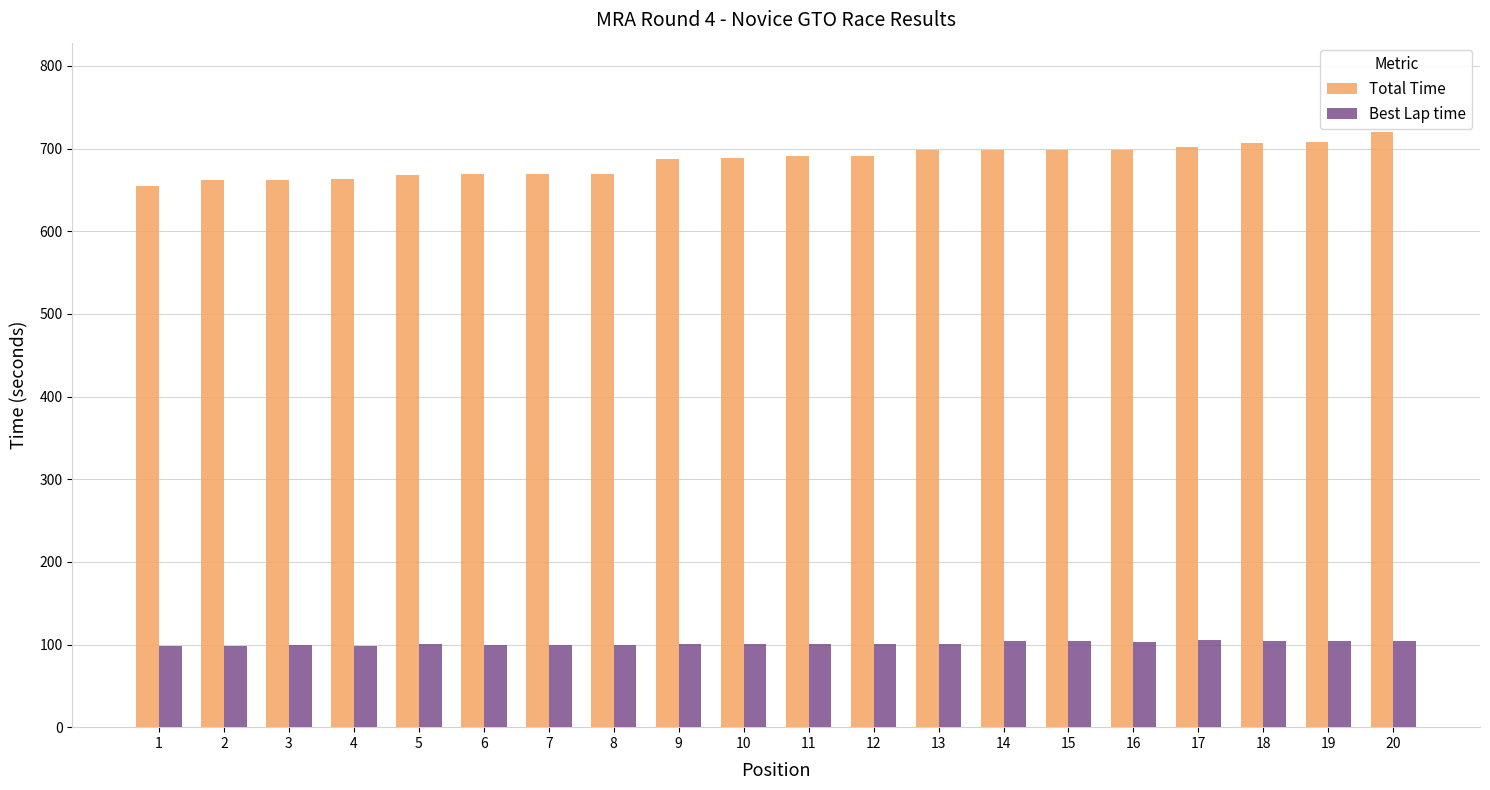

Which series has the largest range (max minus min)?

Total Time